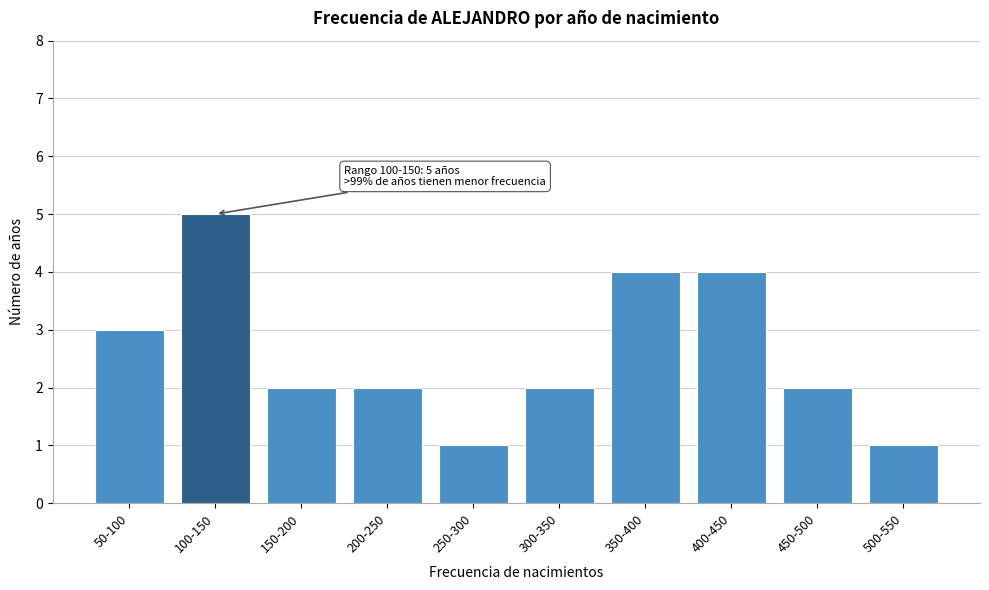

Reading right to left, transcribe all the data shown in this chart.

1	2	4	4	2	1	2	2	5	3